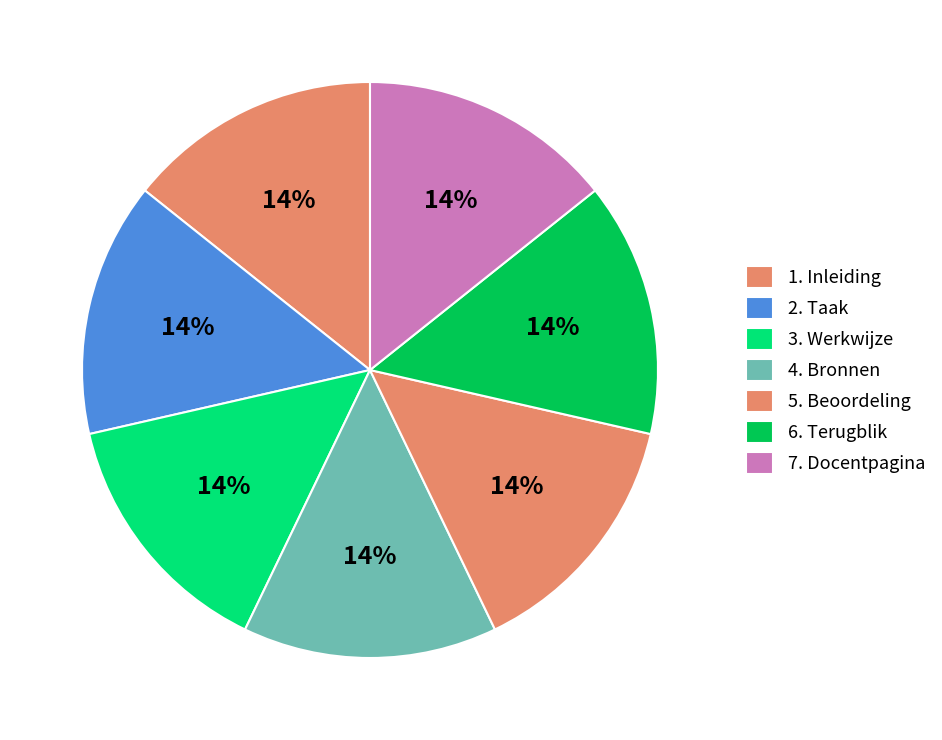

How many segments does this pie chart have?

7